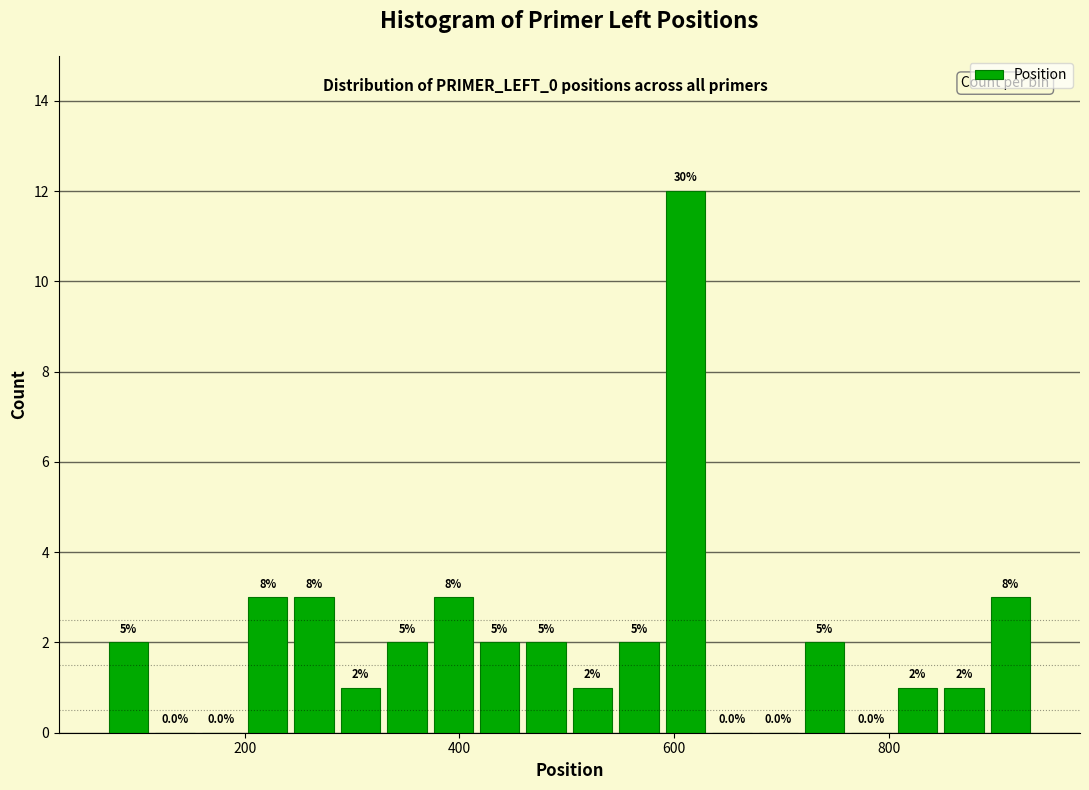

Read against the x-axis, roughly where is the centre of the tallest bar?

620